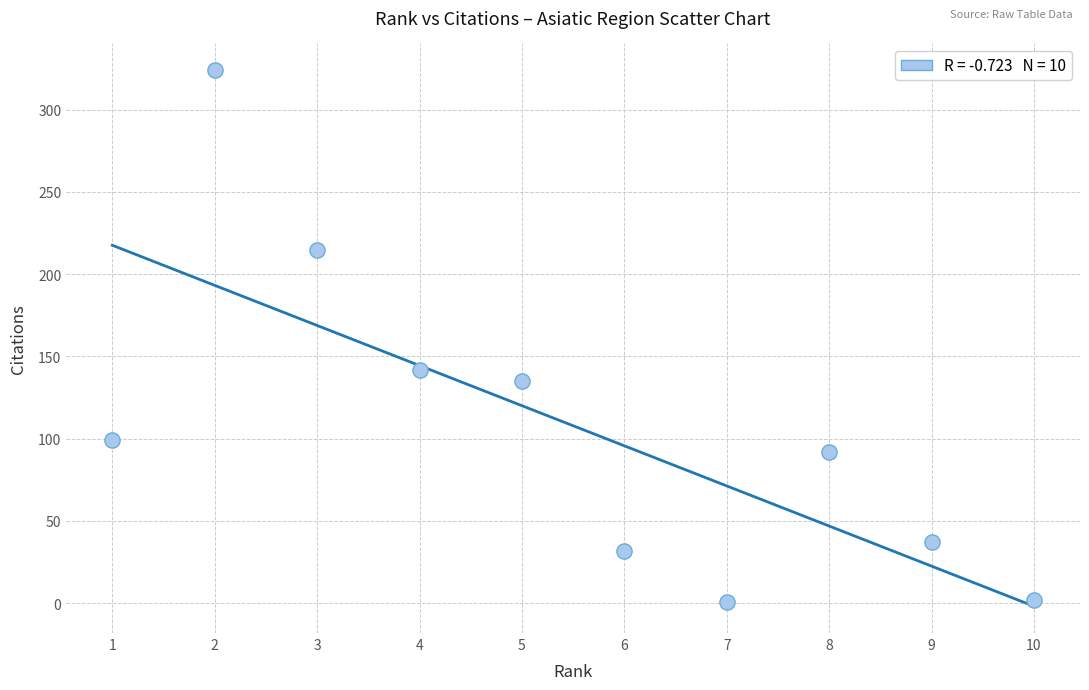

What is the average X value?

6